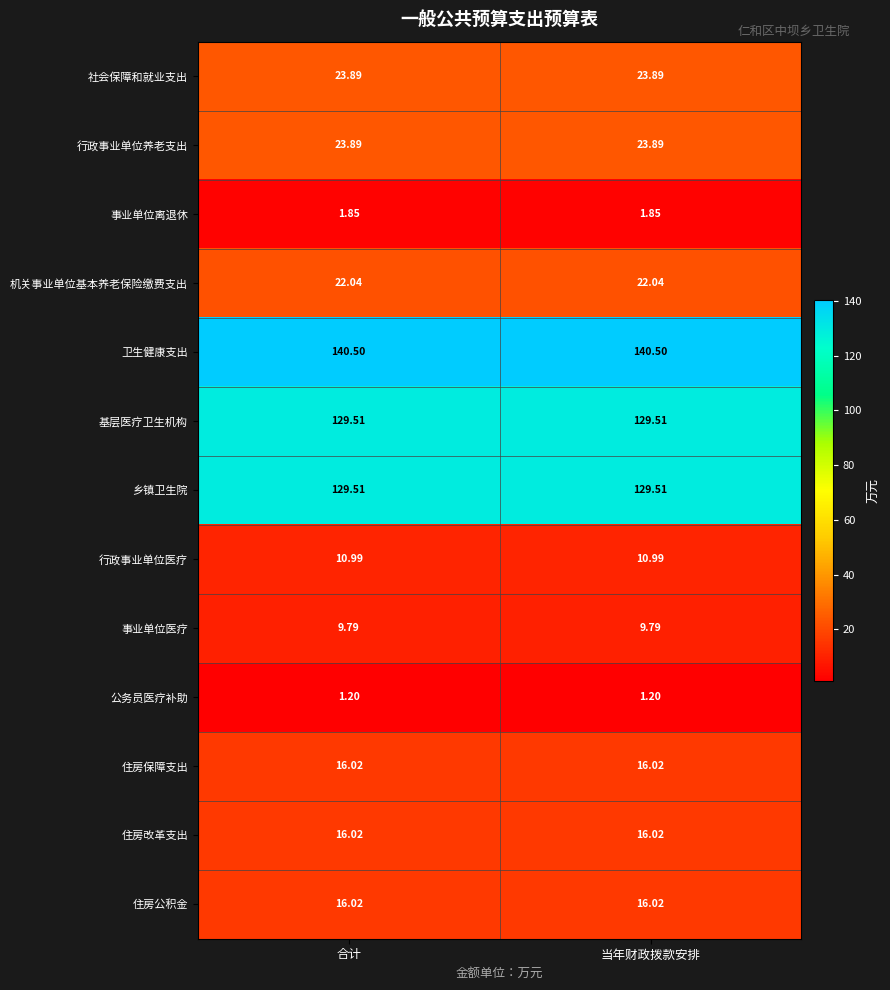

Count the number of data series in this chart.

13